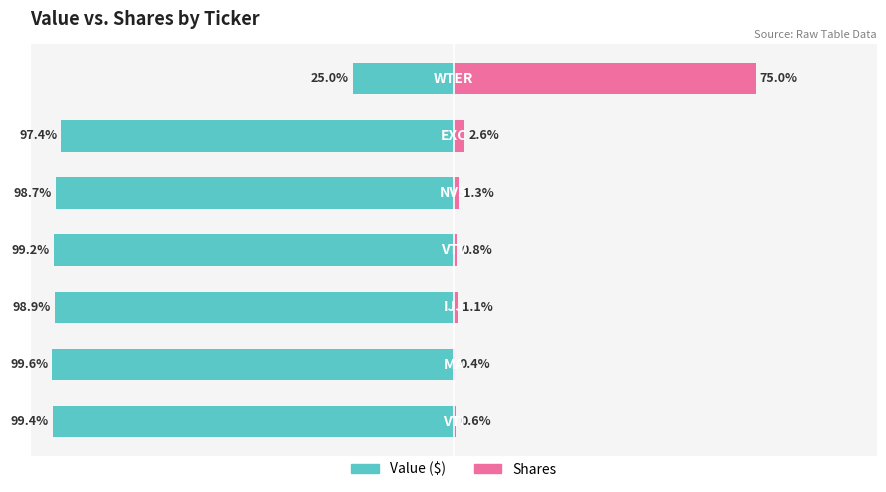

Reading left to right, transcribe all the data shown in this chart.

Value ($): 0=-99.4	1=-99.6	2=-98.9	3=-99.2	4=-98.7	5=-97.4	6=-25.0
Shares: 0=0.6	1=0.4	2=1.1	3=0.8	4=1.3	5=2.6	6=75.0